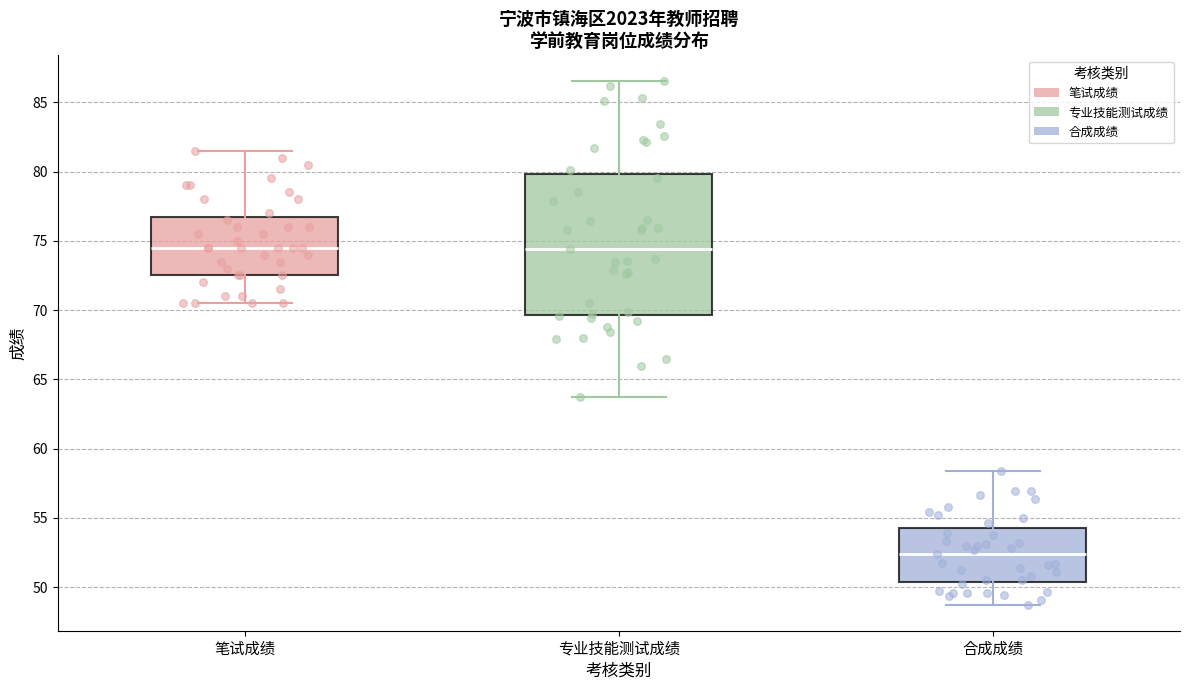

Reading left to right, read every box against the y-axis: the position of its median line, the range the box covers, and the ends of its whiskers. The values are not printed on the chart, so give them approximately, as read against the axis.

笔试成绩: median 74.5, box 72.5 to 77.0, whiskers 70.5 to 81.5
专业技能测试成绩: median 74.5, box 69.5 to 80.0, whiskers 63.5 to 86.5
合成成绩: median 52.5, box 50.5 to 54.5, whiskers 49.0 to 58.5